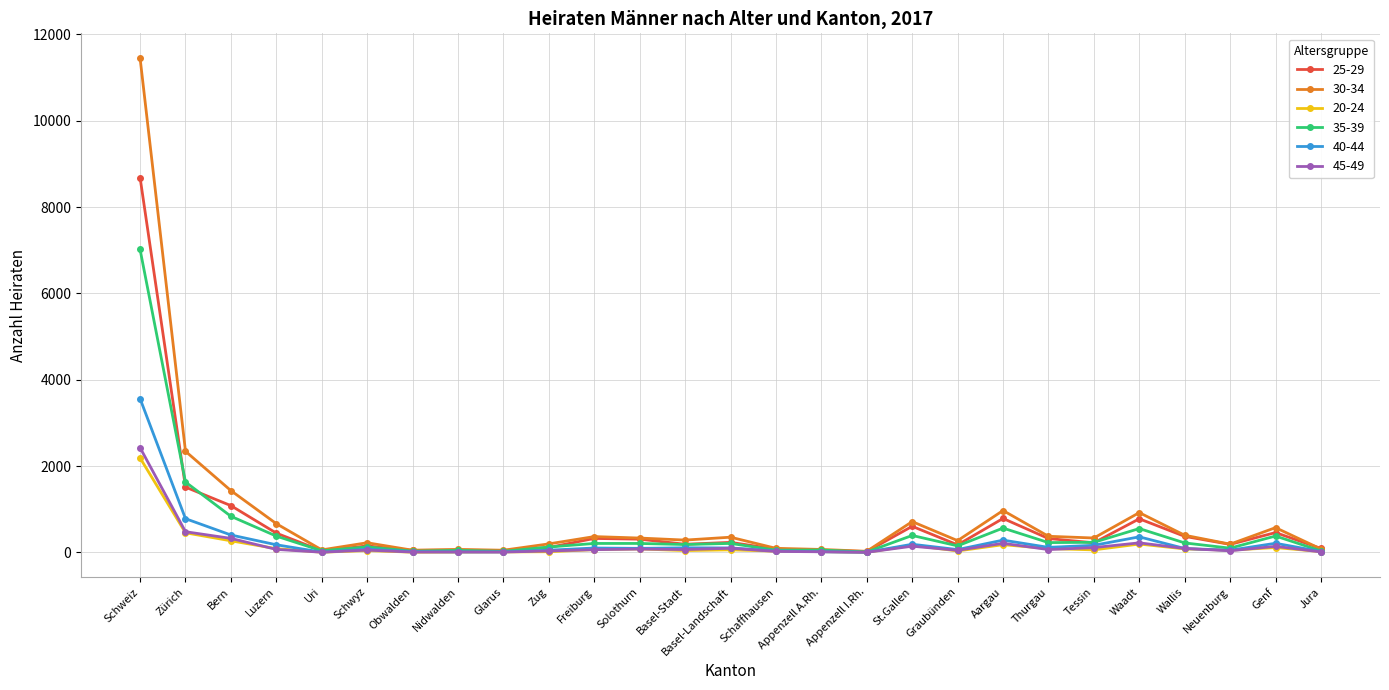

True or false: 45-49 has more than 0 points higher than both neighbors.

True